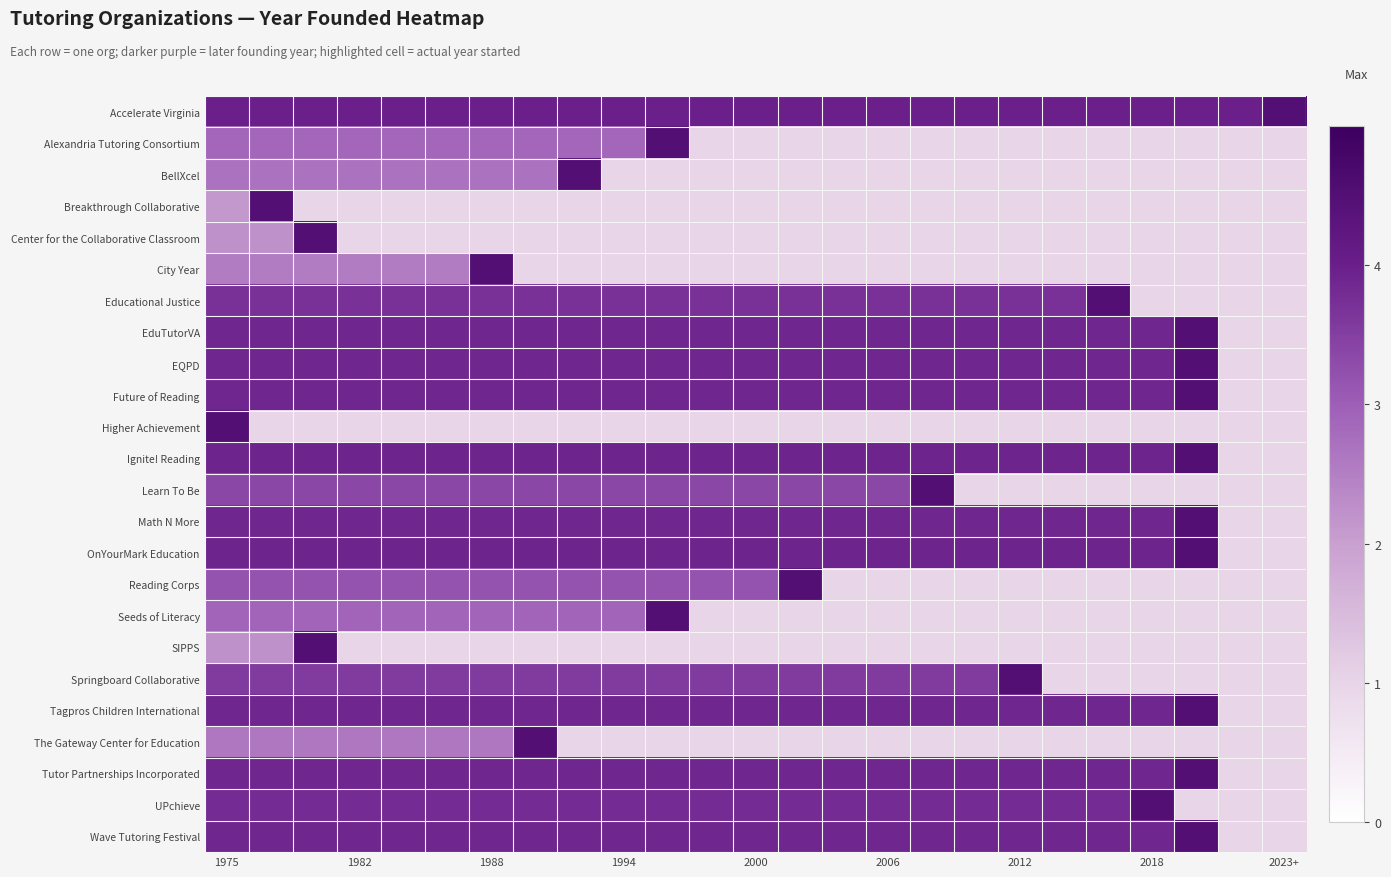

At how many categories does at least one series exceed 2?

25